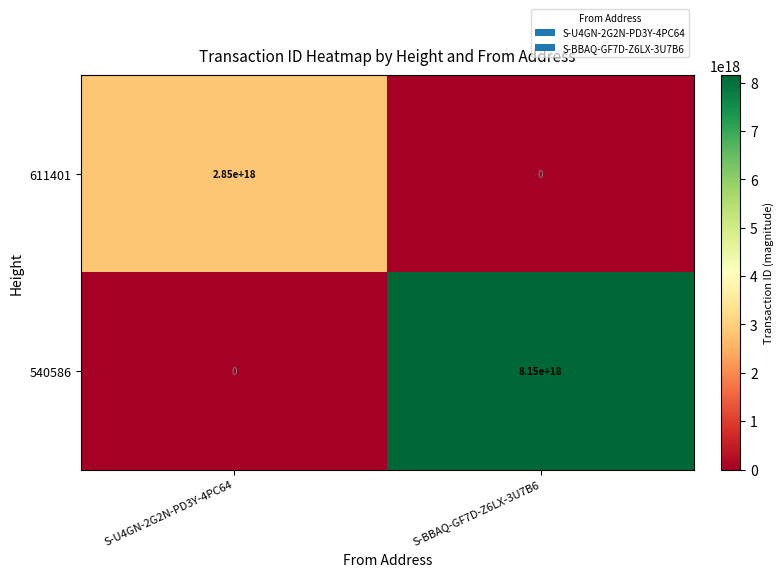

Count the number of data series in this chart.

2